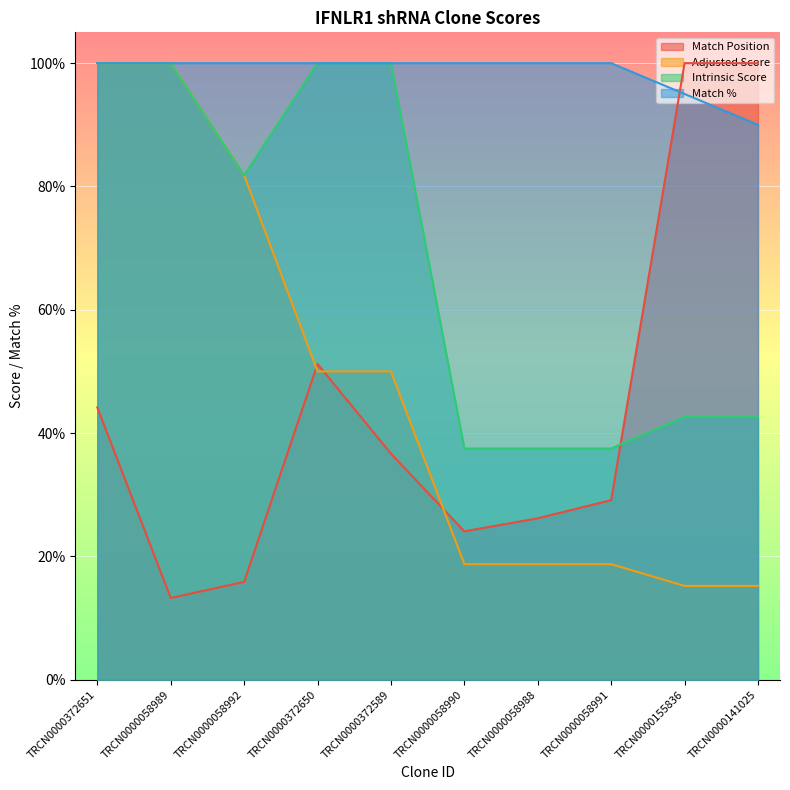

What is the difference between the highest and lowest values at TRCN0000372589?

63.3